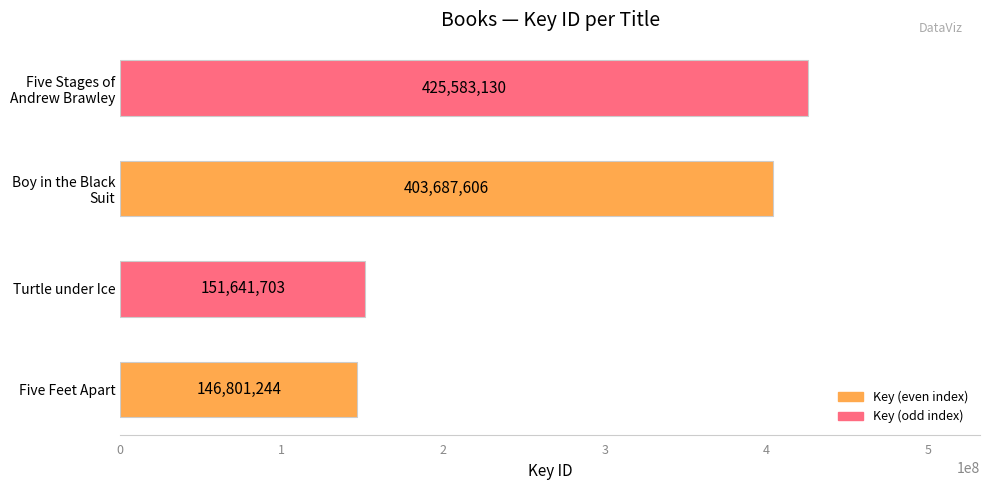

Reading top to bottom, what are all the values shown in this chart?

425583130	403687606	151641703	146801244